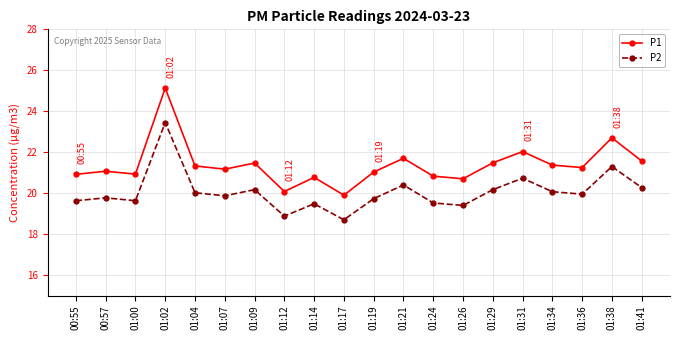

At which label is P1 closest to 22?

01:31